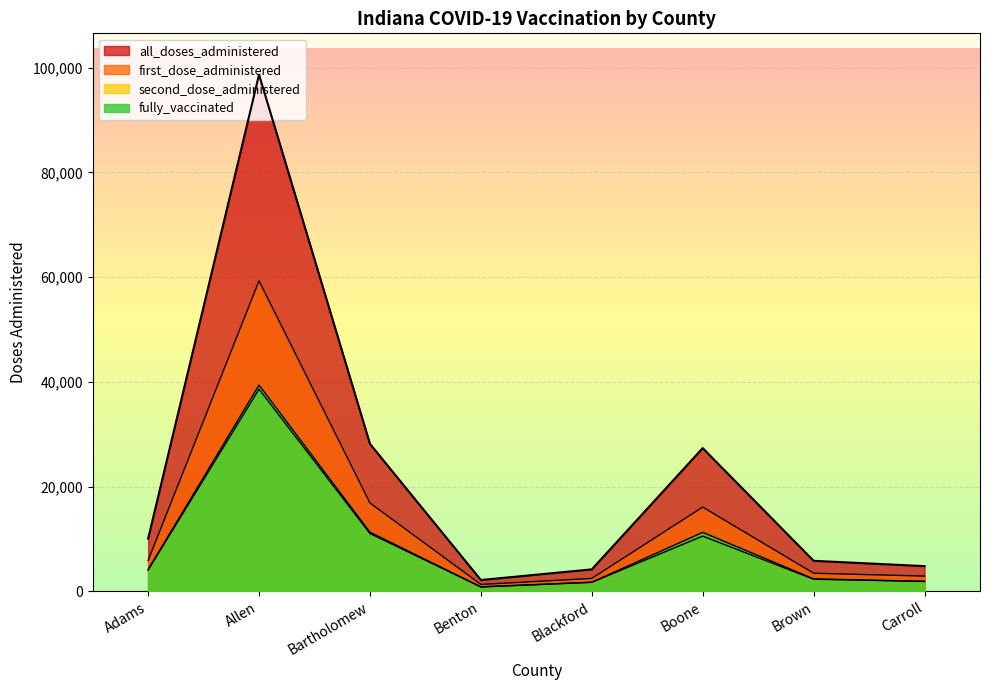

The first_dose_administered series shows 1942 at Brown. True or false?

False